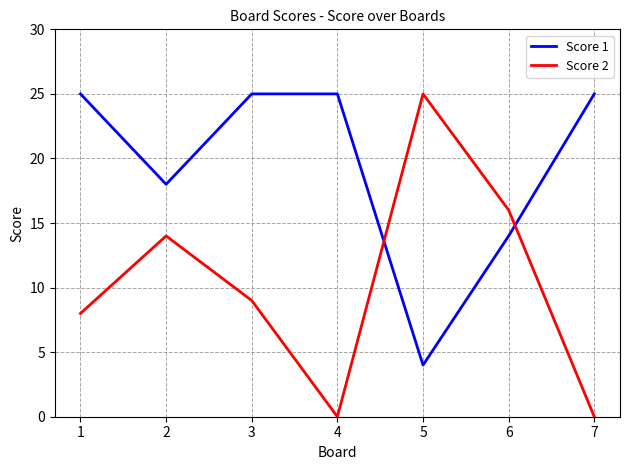

What is the total value across all series at 3?

34